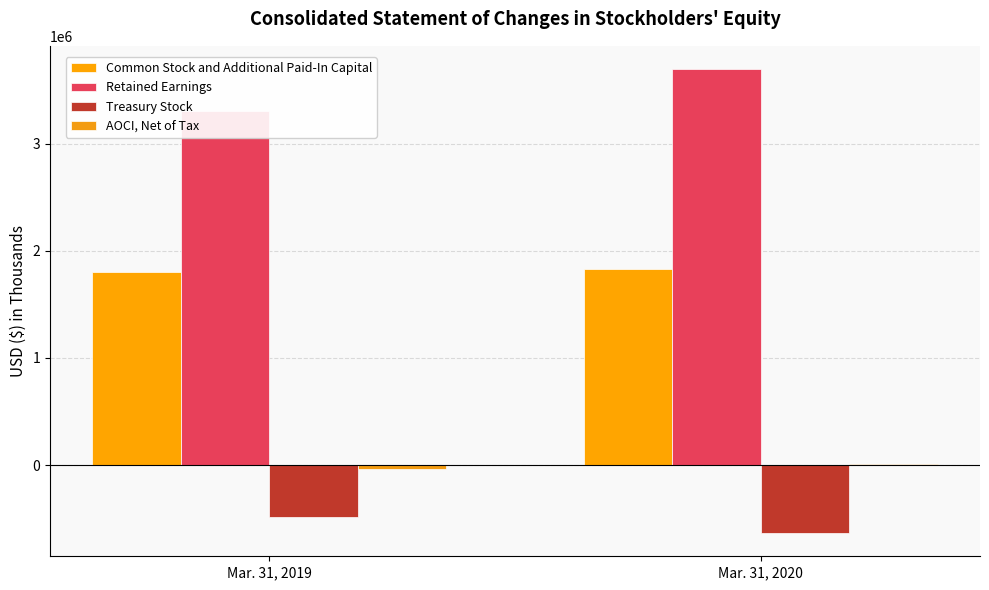

What is the value of the Common Stock and Additional Paid-In Capital bar at the 1st from the left?

1799124